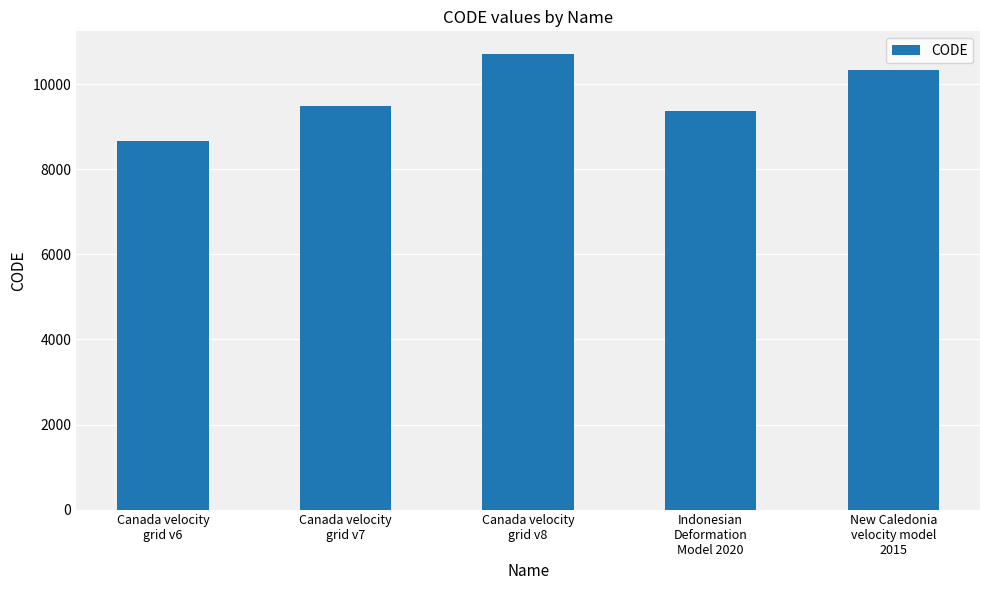

What is the difference between the maximum and second lowest values?

1332